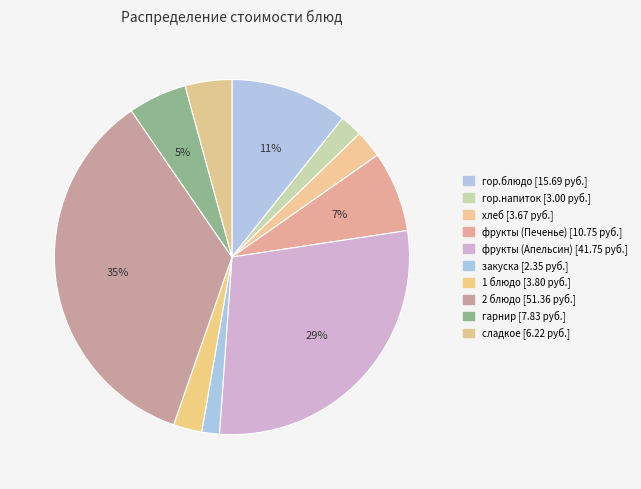

To the nearest percent, what portion does сладкое represent?

4%